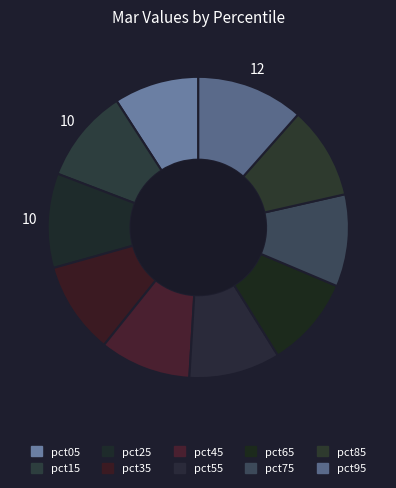

True or false: pct35 accounts for 3% of the total.

False